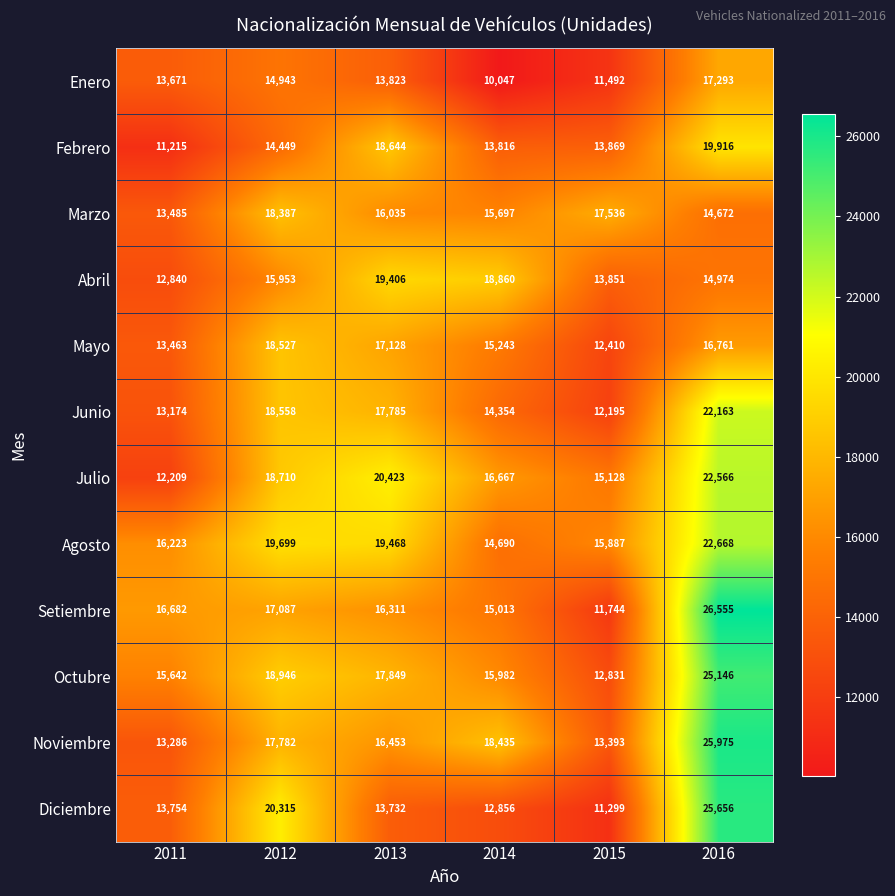

What is the difference between the second highest and minimum values in the Febrero series?

7429